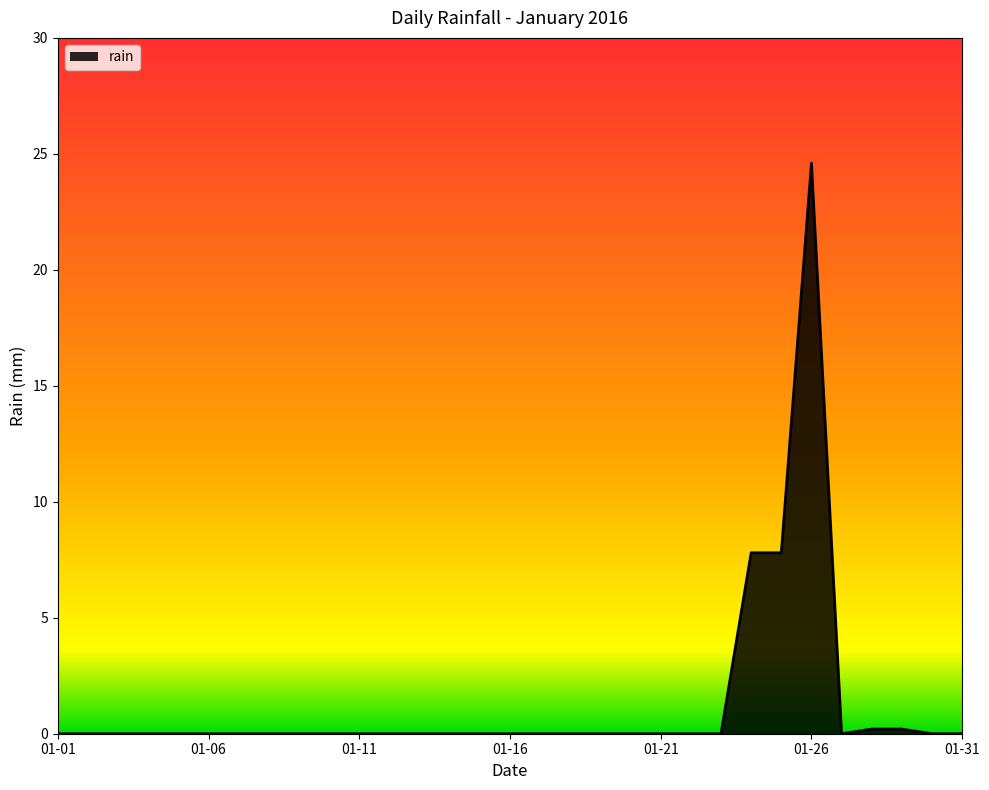

What is the maximum value shown in the chart?

24.6